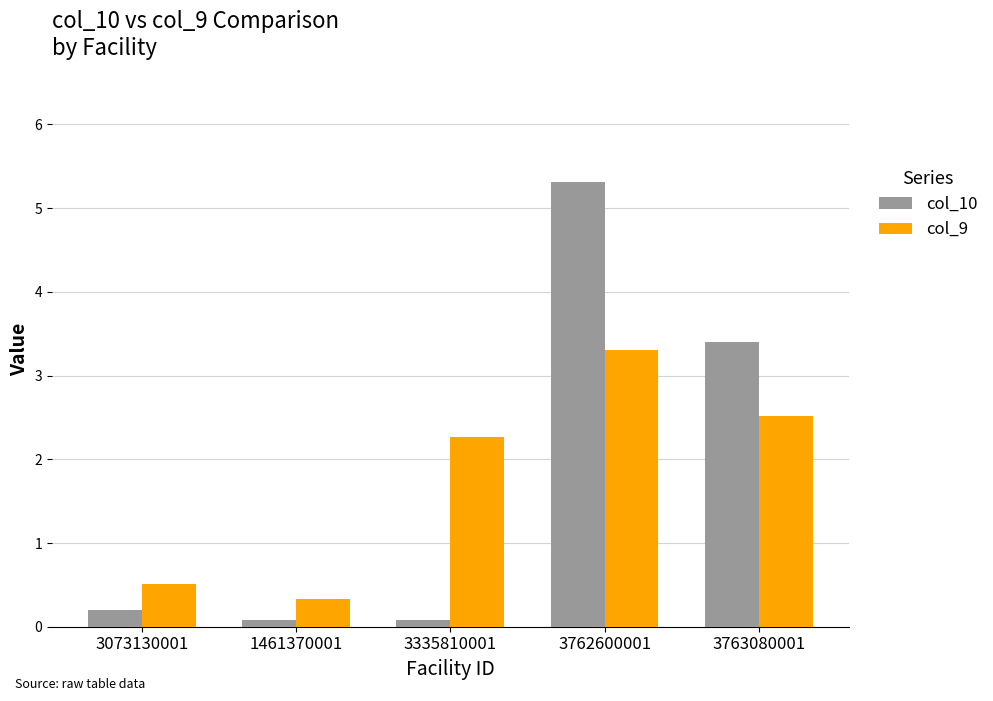

Is the value of col_10 at 3073130001 greater than the value of col_9 at 3073130001?

No